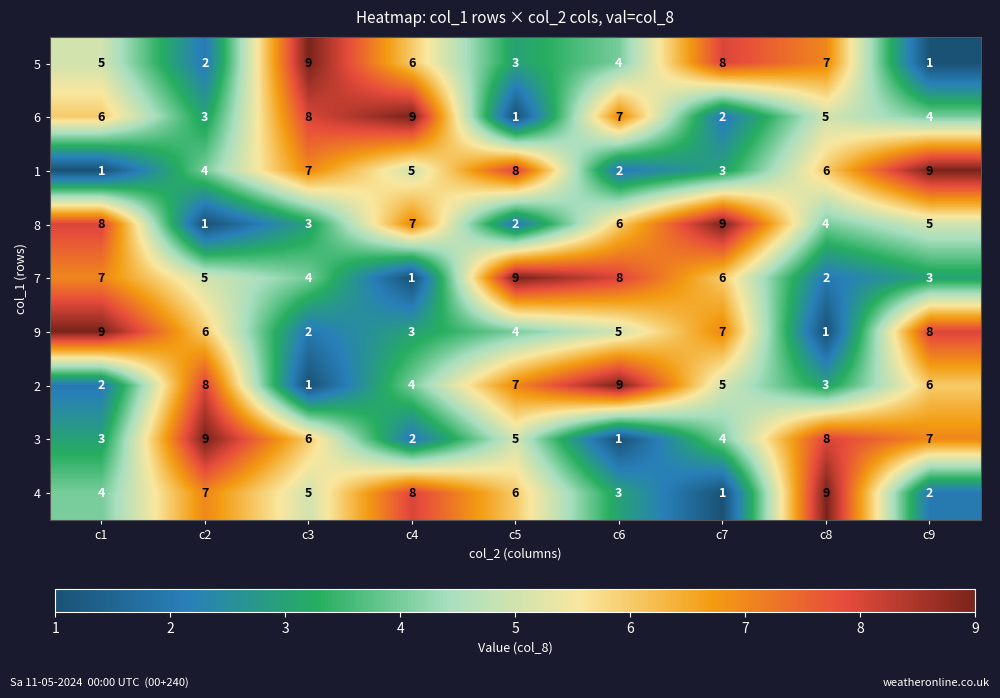

How many distinct data groups are displayed?

9